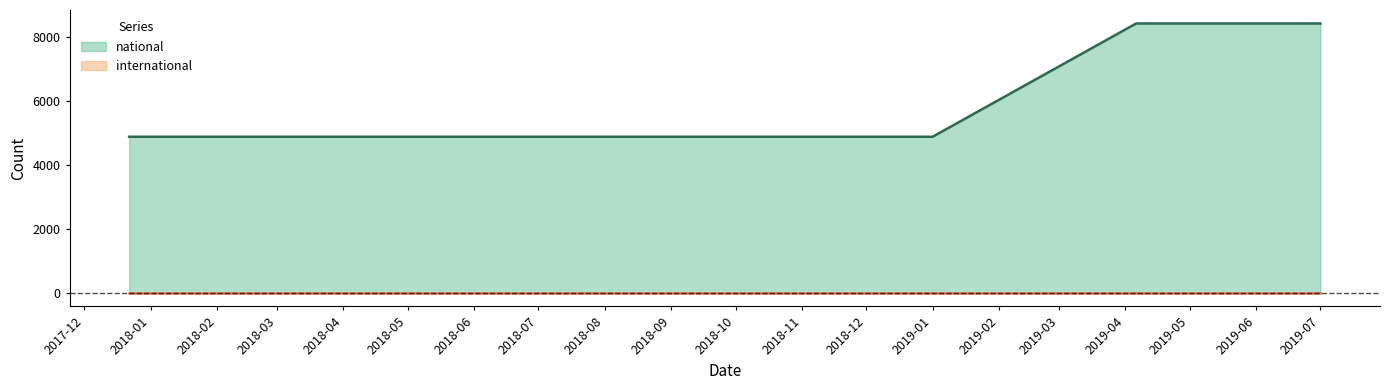

What is the difference between the maximum and minimum values?

3536